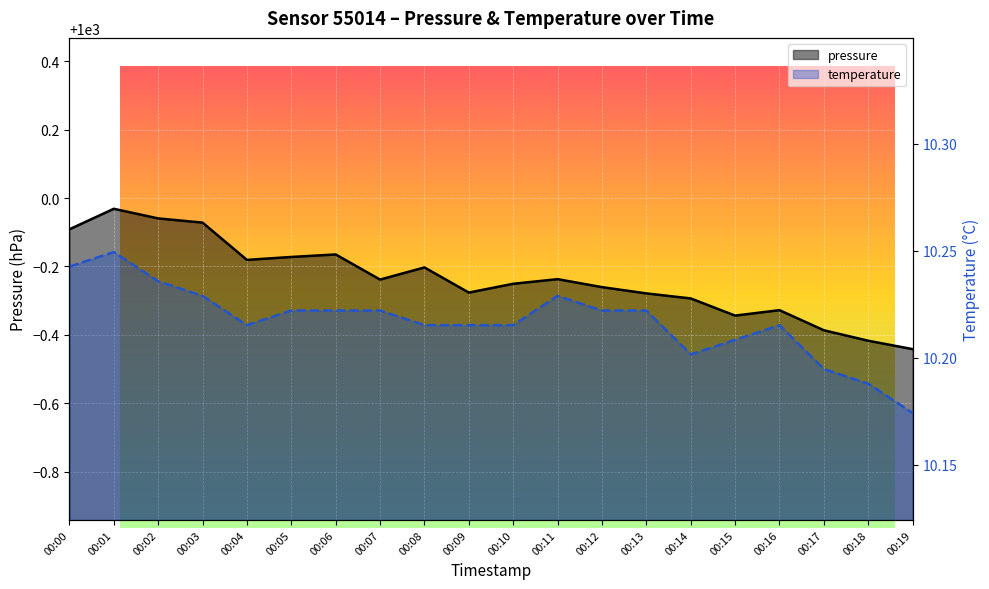

Reading left to right, extract all data points from this chart.

pressure: 00:00=999.9	00:01=1000.0	00:02=999.9	00:03=999.9	00:04=999.8	00:05=999.8	00:06=999.8	00:07=999.8	00:08=999.8	00:09=999.7	00:10=999.7	00:11=999.8	00:12=999.7	00:13=999.7	00:14=999.7	00:15=999.7	00:16=999.7	00:17=999.6	00:18=999.6	00:19=999.6
temperature: 00:00=10.2	00:01=10.2	00:02=10.2	00:03=10.2	00:04=10.2	00:05=10.2	00:06=10.2	00:07=10.2	00:08=10.2	00:09=10.2	00:10=10.2	00:11=10.2	00:12=10.2	00:13=10.2	00:14=10.2	00:15=10.2	00:16=10.2	00:17=10.2	00:18=10.2	00:19=10.2